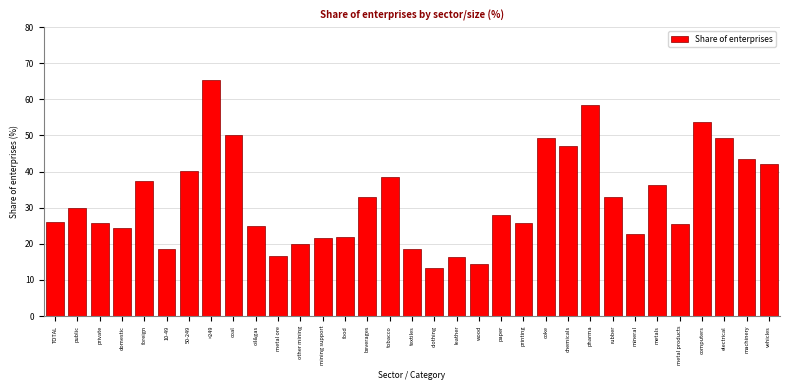

What is the label of the 18th bar from the right?

tobacco